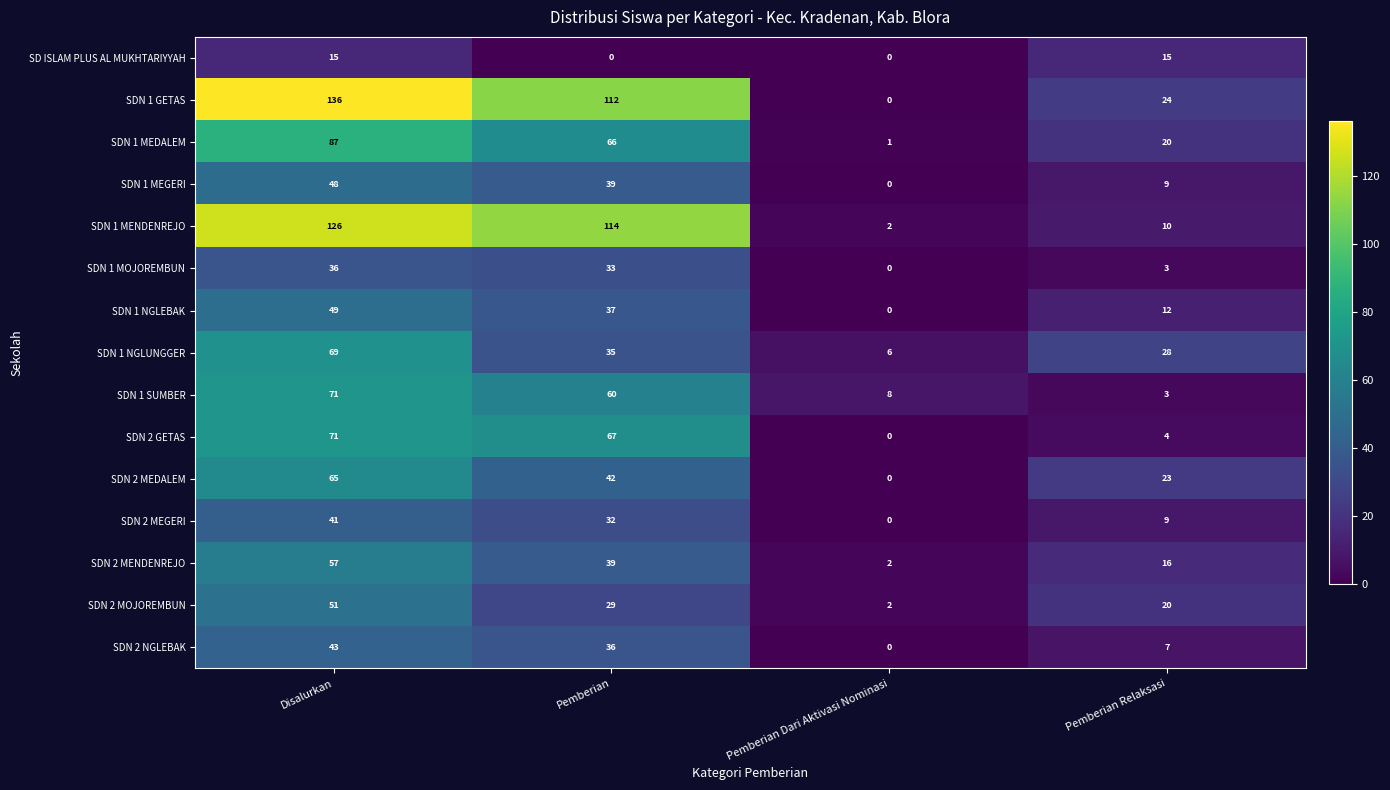

What is the total value across all series at Pemberian Dari Aktivasi Nominasi?

21